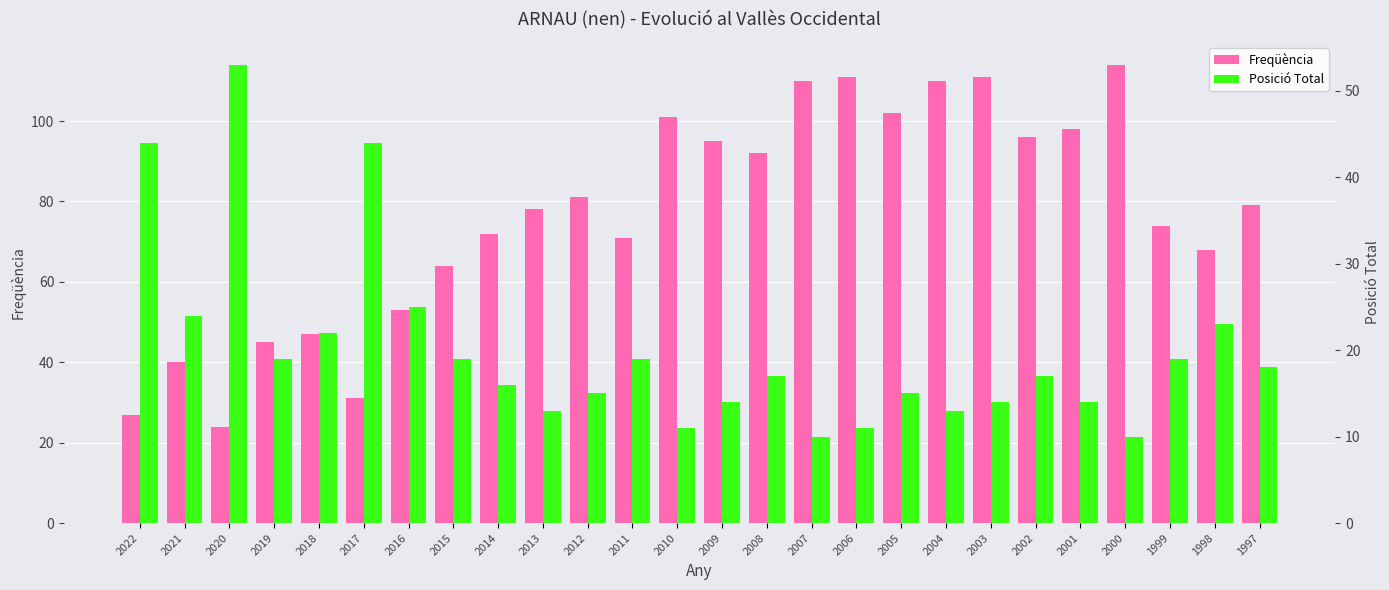

The Posició Total series shows 15 at 2005. True or false?

True